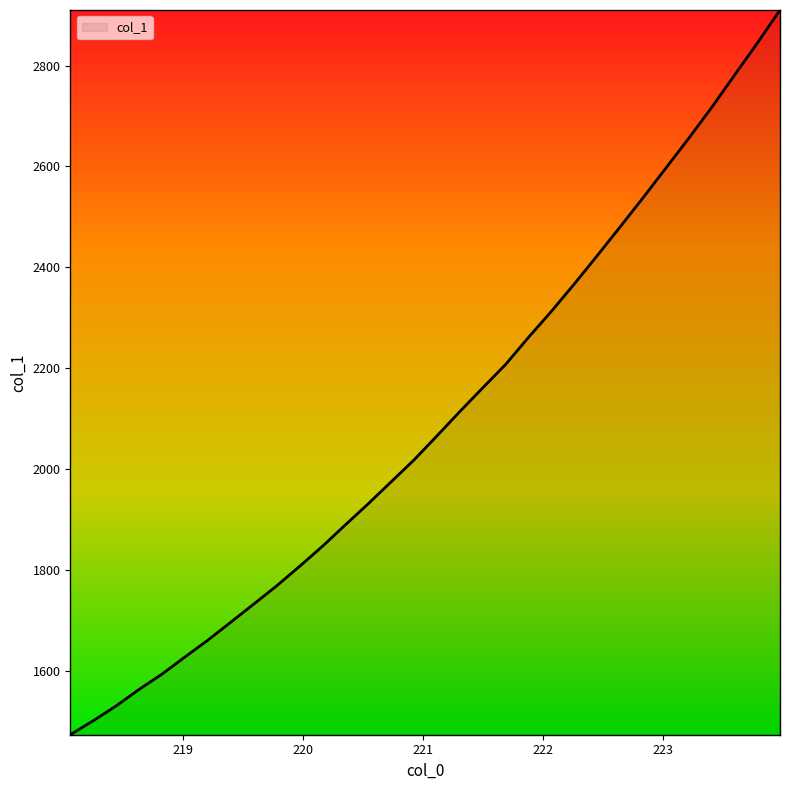

What is the maximum value shown in the chart?

2910.0